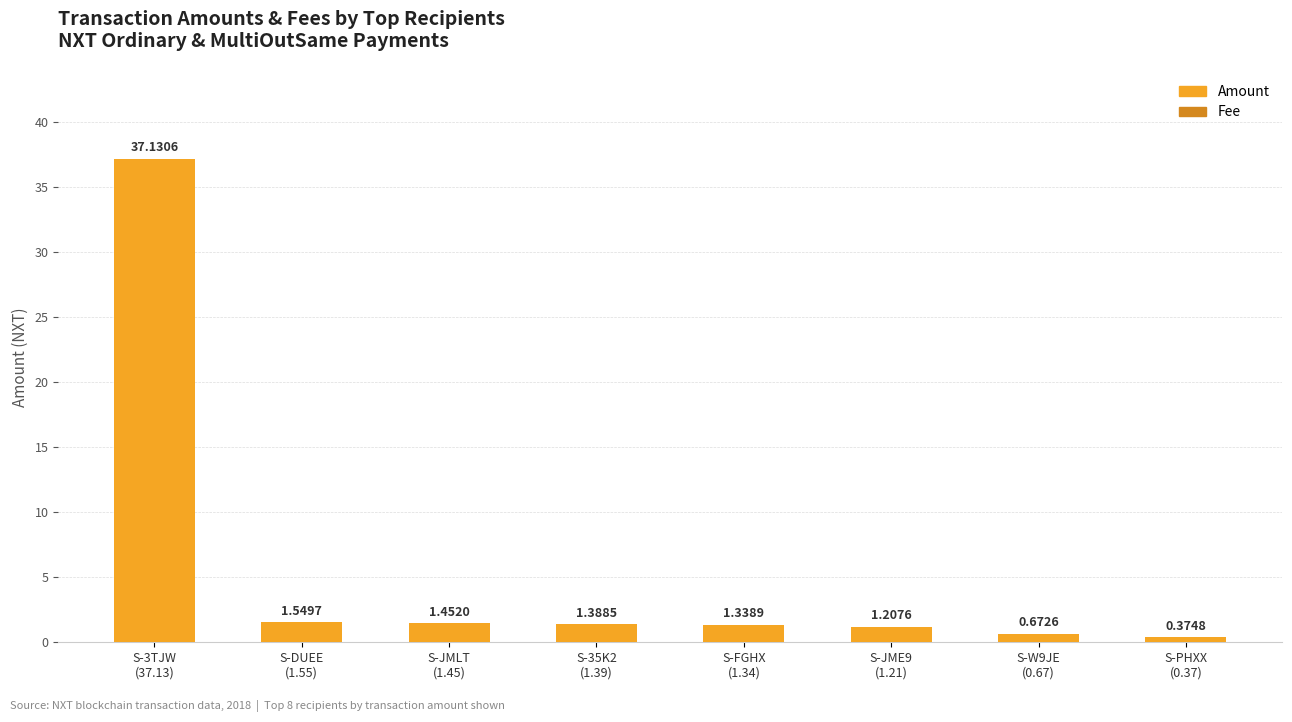

What is the greatest value displayed?

37.1